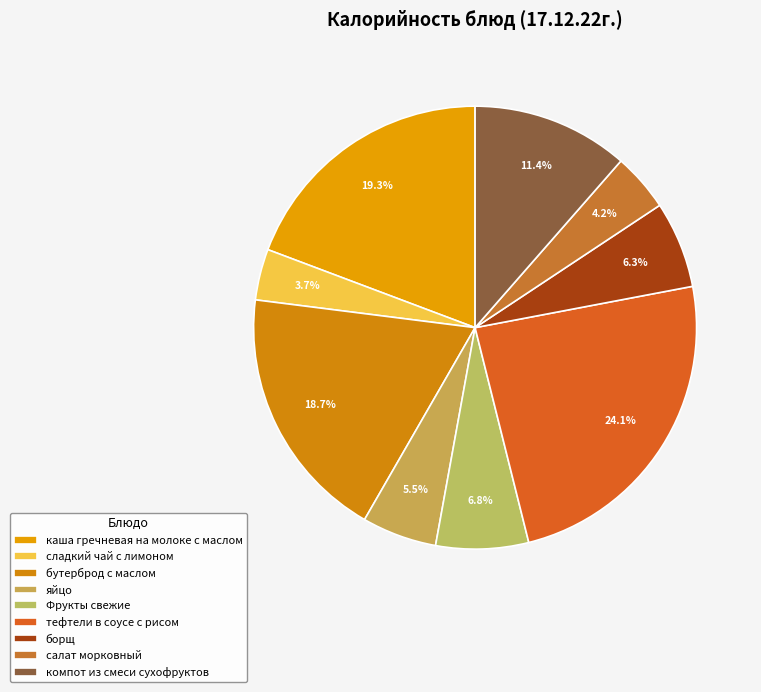

Does сладкий чай с лимоном account for over 50% of the chart?

No